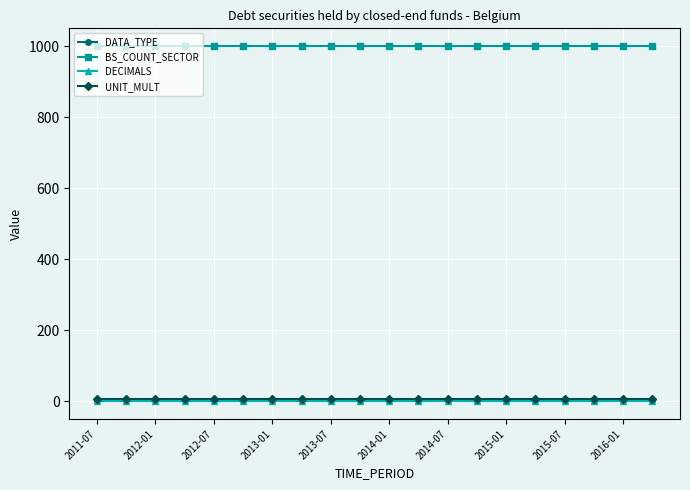

True or false: BS_COUNT_SECTOR and DECIMALS cross at least once.

False